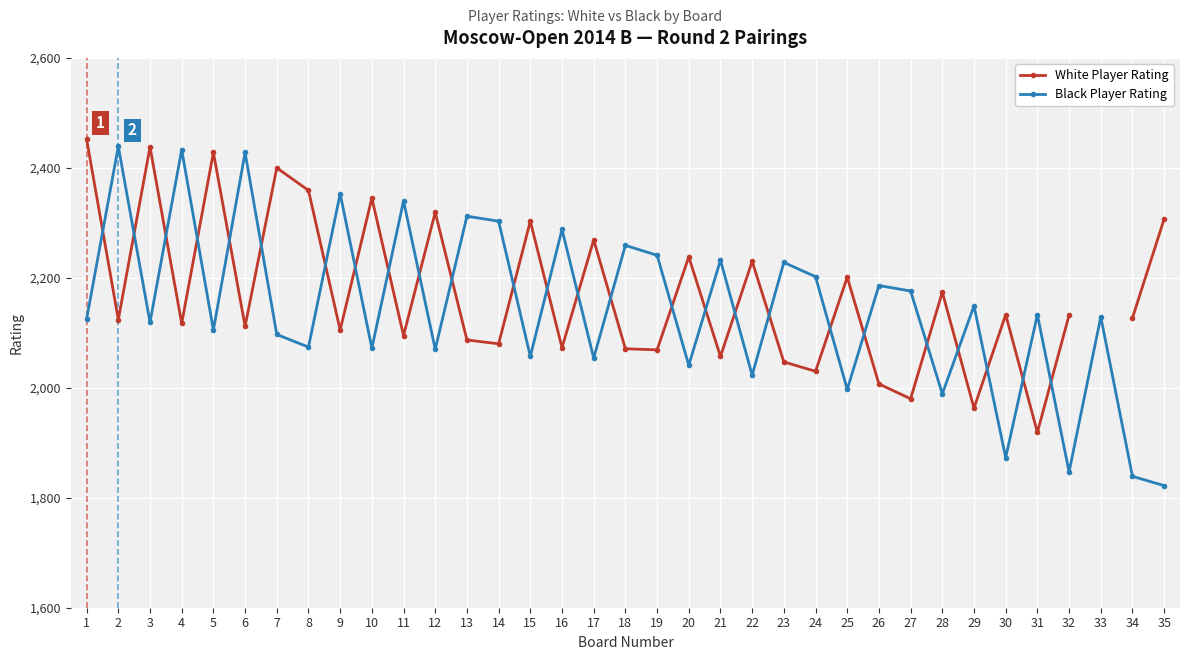

Which series ends up on top after the final intersection of White Player Rating and Black Player Rating?

White Player Rating